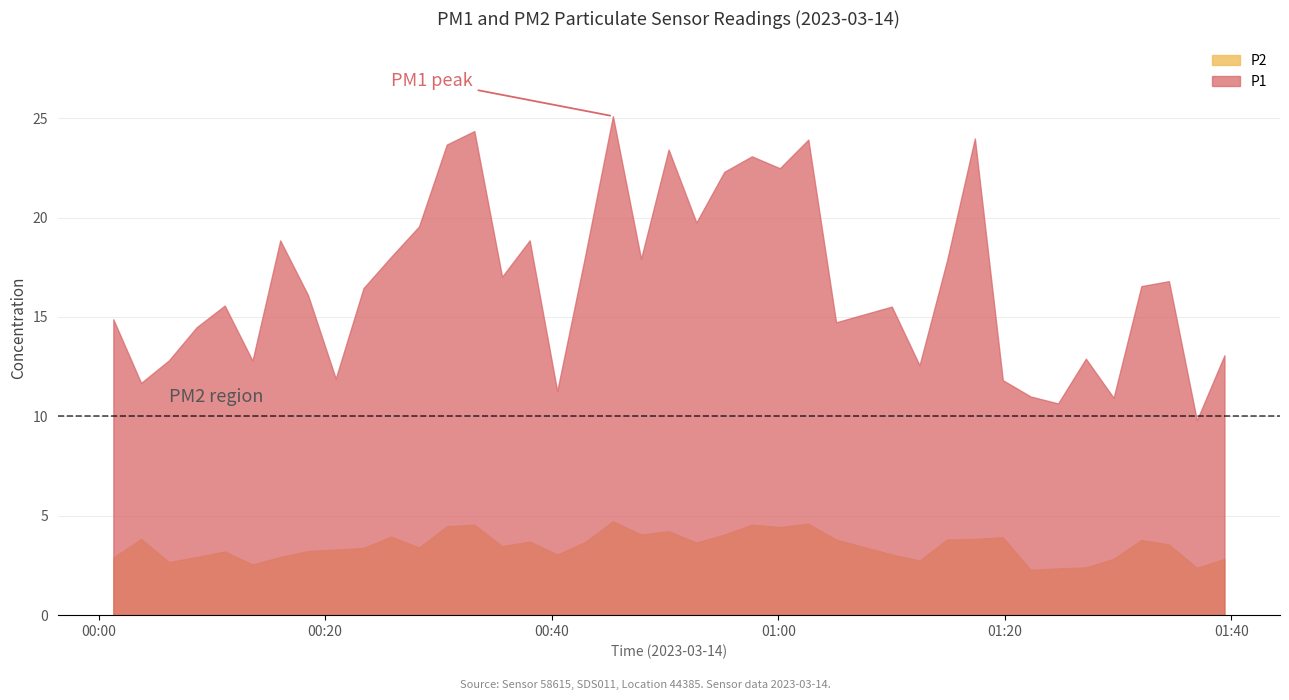

How many values in the P2 series exceed 3?

28